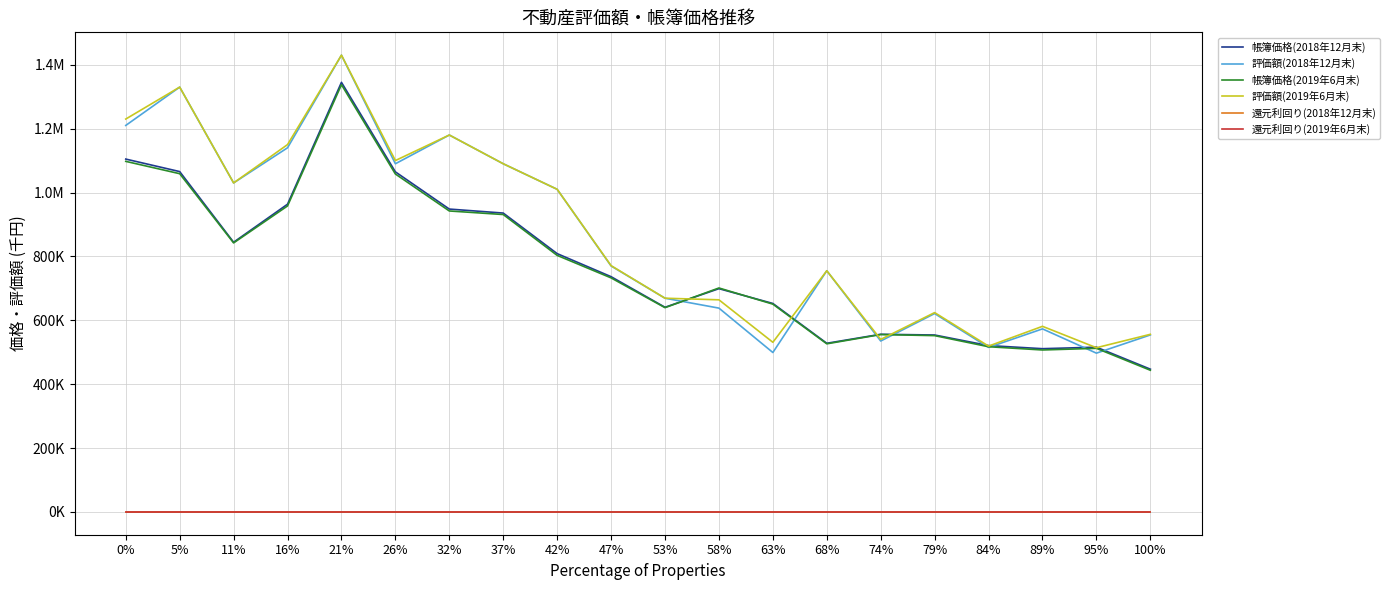

What are all the series names shown in the legend?

帳簿価格(2018年12月末), 評価額(2018年12月末), 帳簿価格(2019年6月末), 評価額(2019年6月末), 還元利回り(2018年12月末), 還元利回り(2019年6月末)